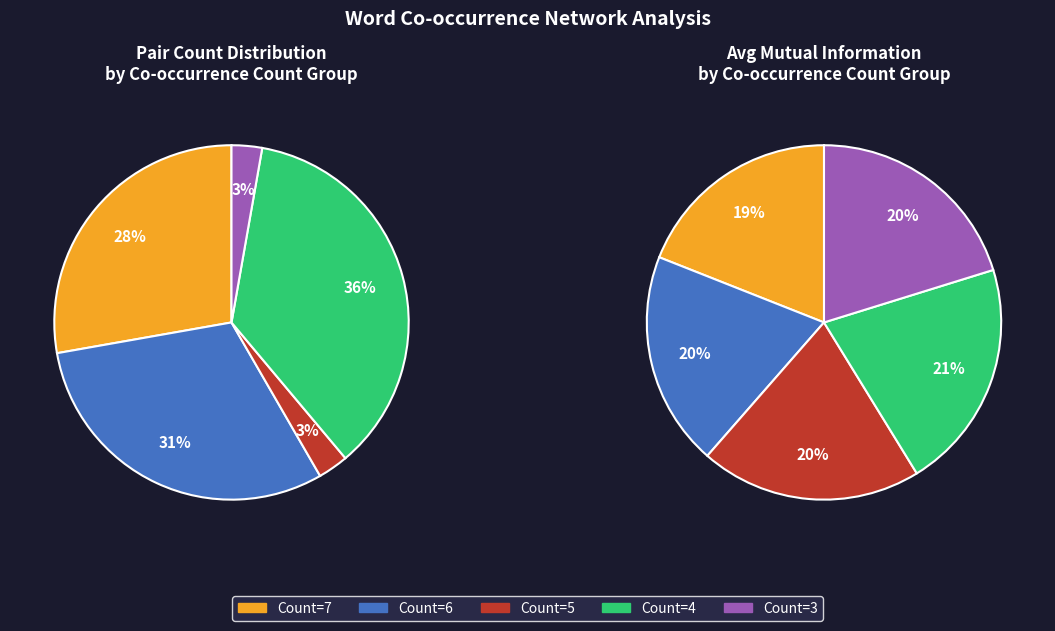

Count the number of slices in the pie.

5